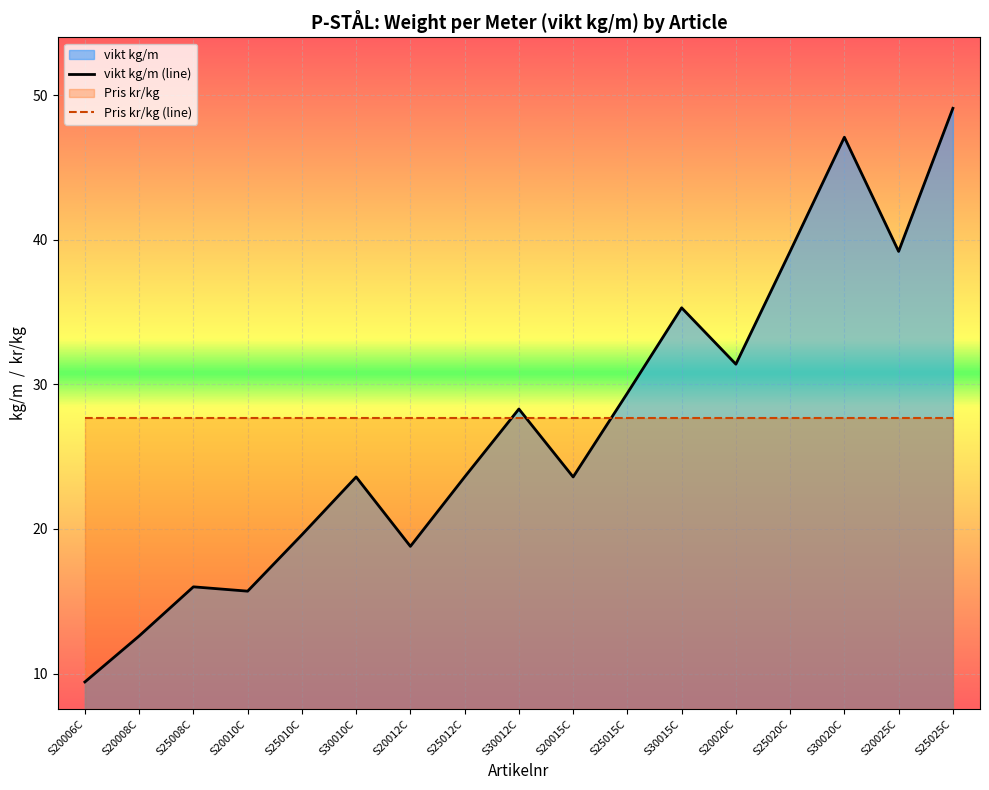

At which category is the sum across all series the highest?

S25025C